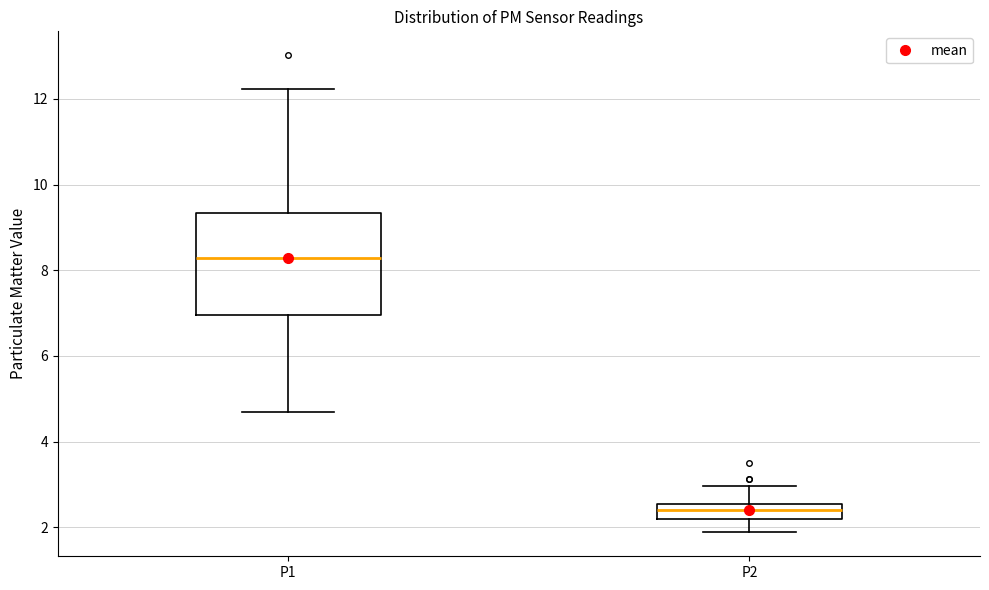

Which box has the highest median line?

P1